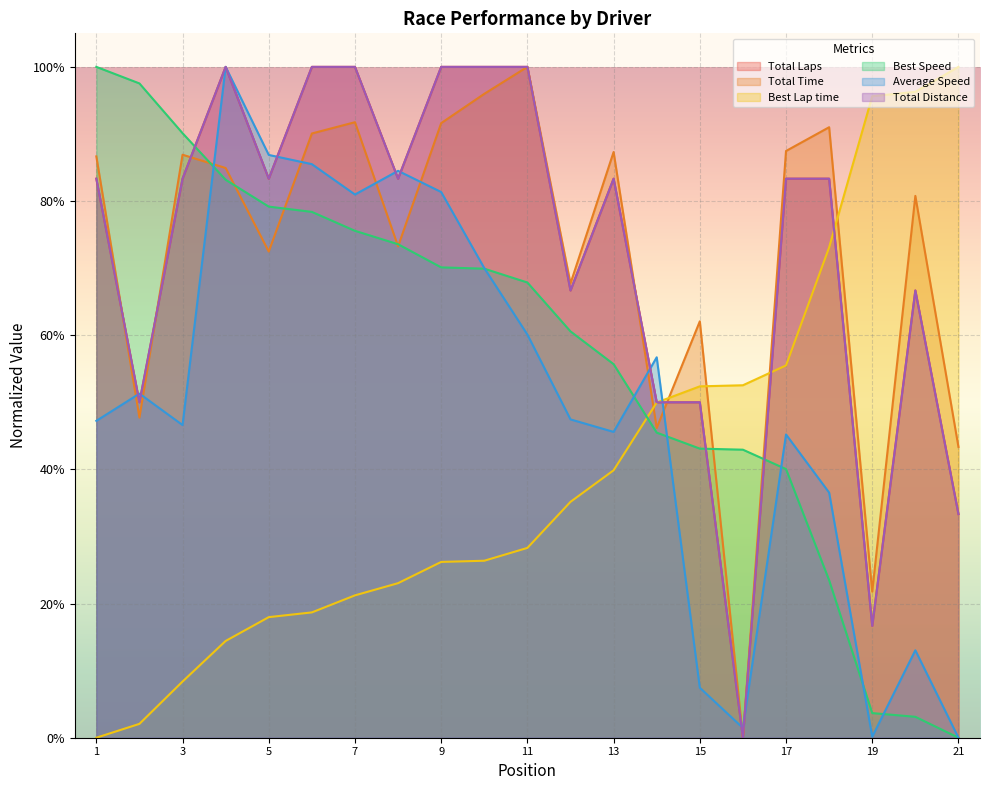

True or false: Total Time and Best Speed cross at least once.

True